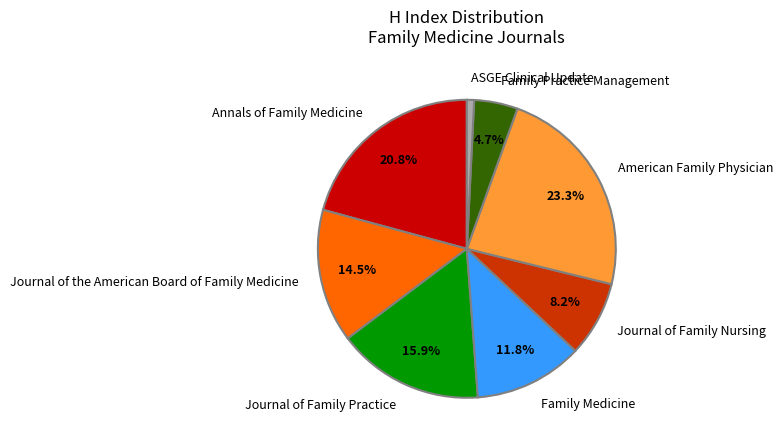

Approximately how many times larger is the value at Annals of Family Medicine compared to American Family Physician?

0.9